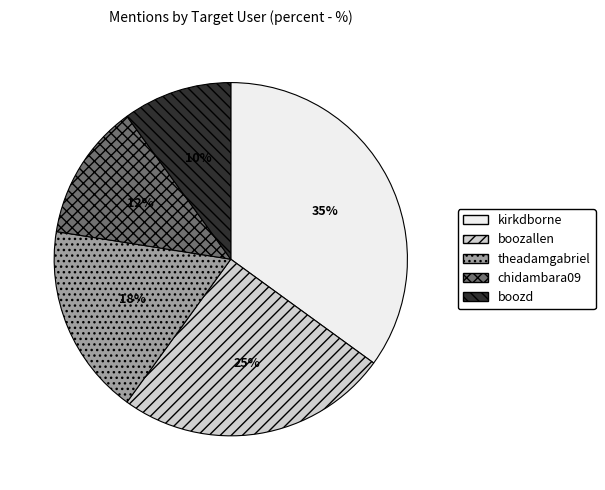

Between boozd and chidambara09, which is larger?

chidambara09